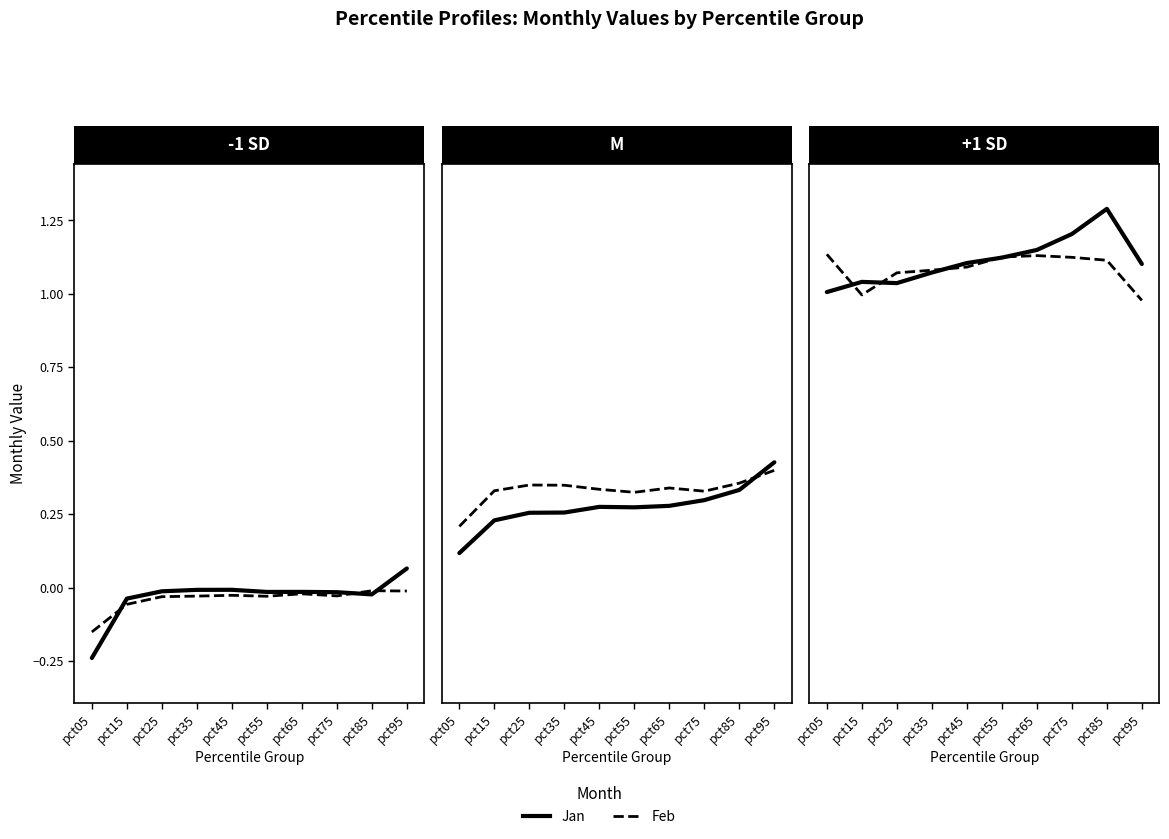

Which category has the lowest value in the May series?

pct05